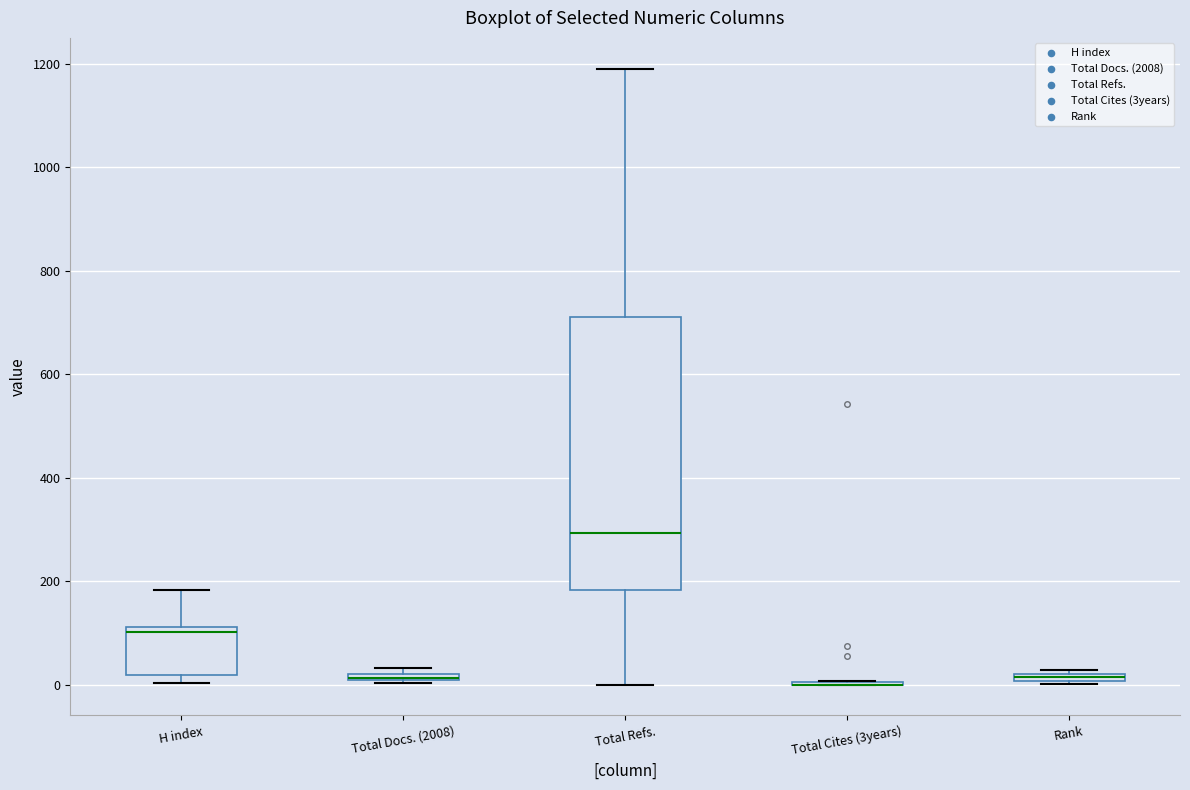

Which box is the tallest, from its lower edge to its upper edge?

Total Refs.